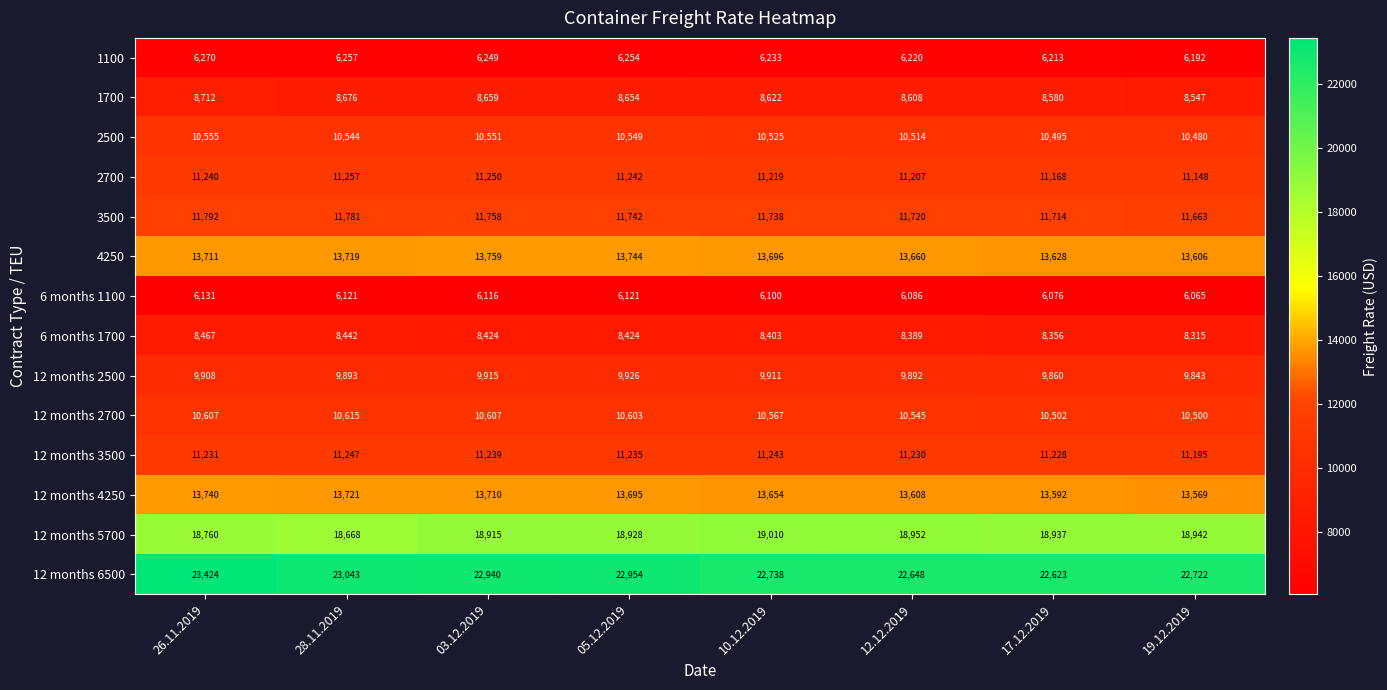

At which label does 3500 first exceed 11742?

26.11.2019